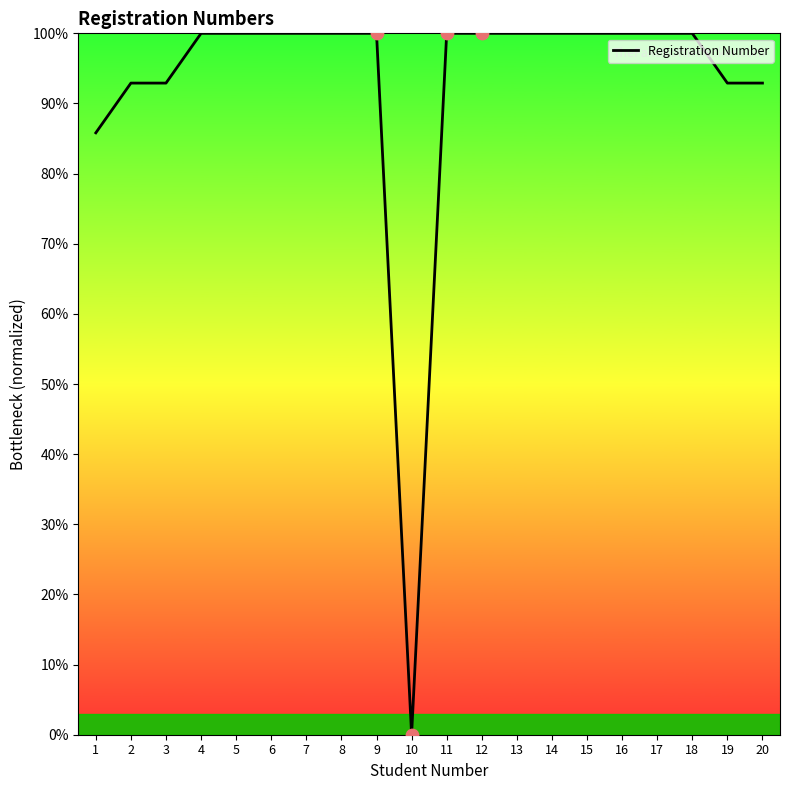

Between 3 and 16, which is larger?

16